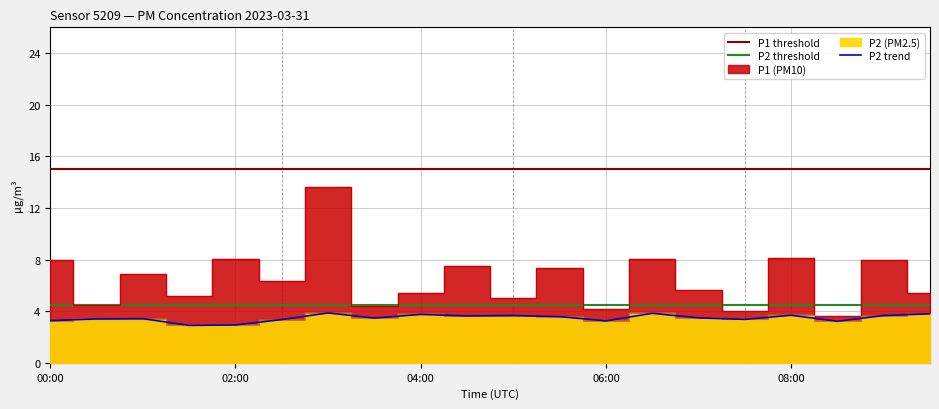

Is the value of P1 at 07:00 greater than the value of P2_smooth at 00:00?

Yes